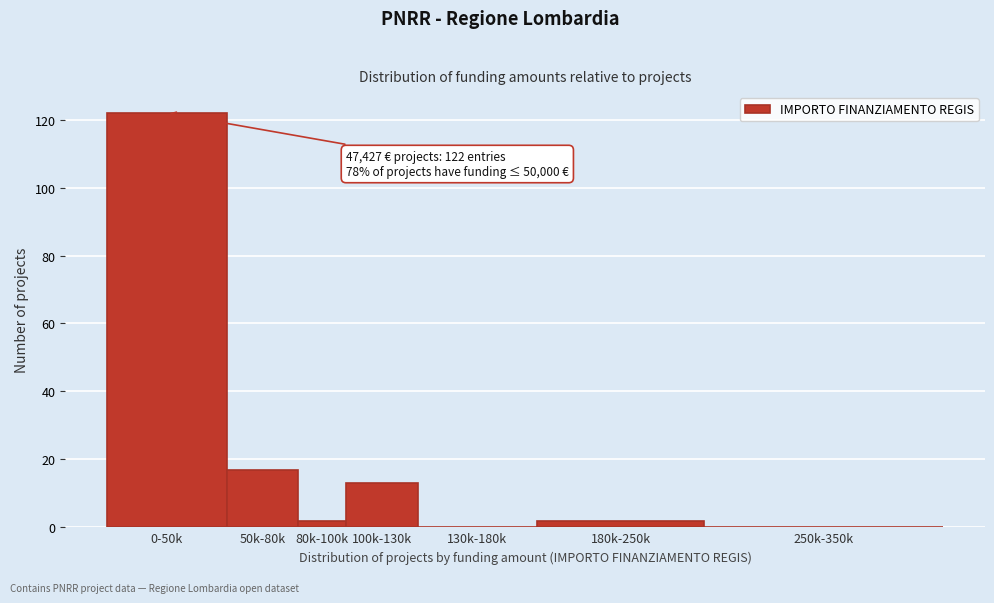

Reading left to right, extract all data points from this chart.

0-50k=122	50k-80k=17	80k-100k=2	100k-130k=13	130k-180k=0	180k-250k=2	250k-350k=0